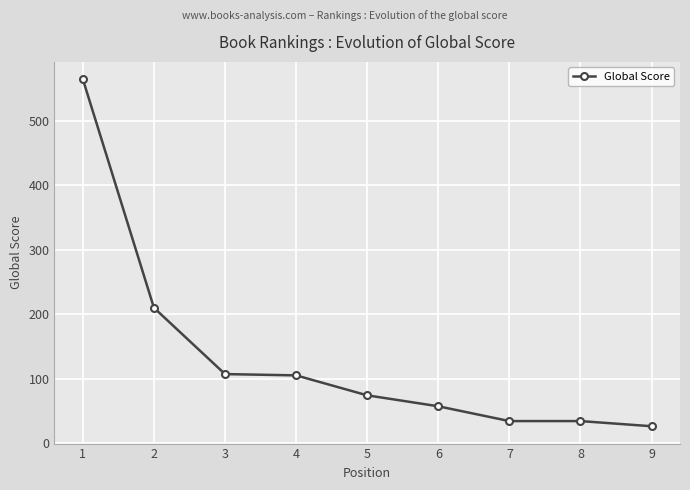

What is the difference between the maximum and minimum values?

539